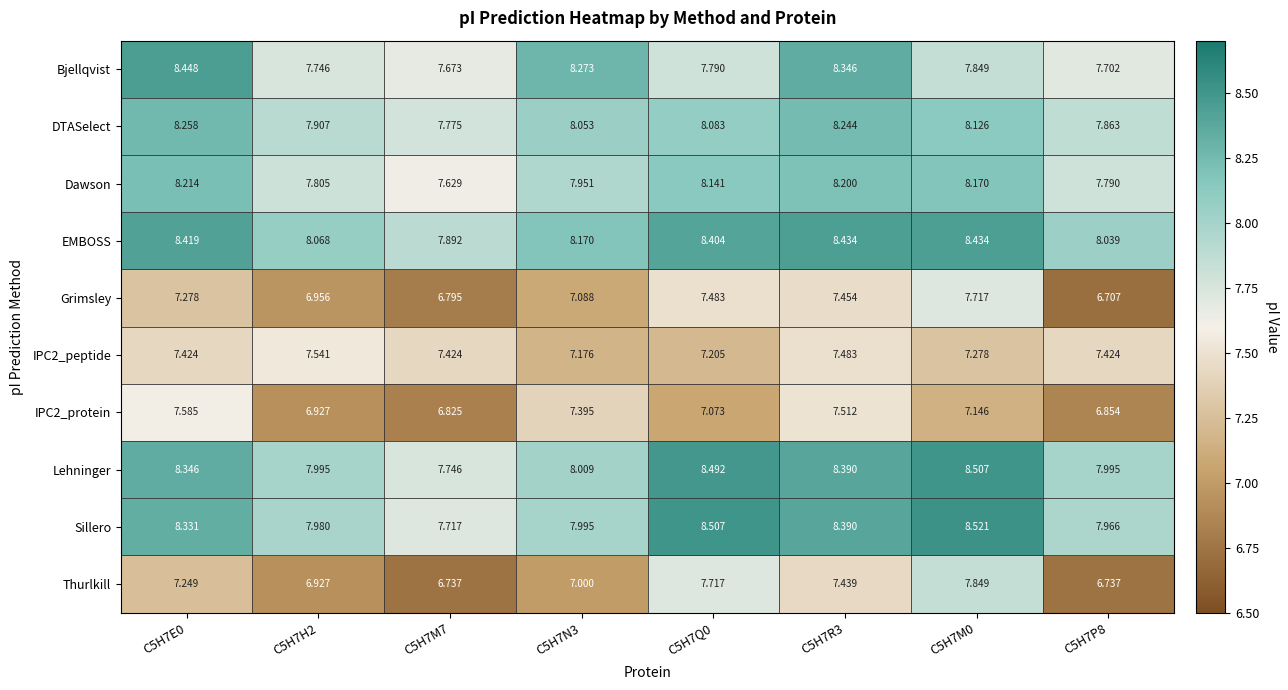

Which series has the largest total across all categories?

EMBOSS